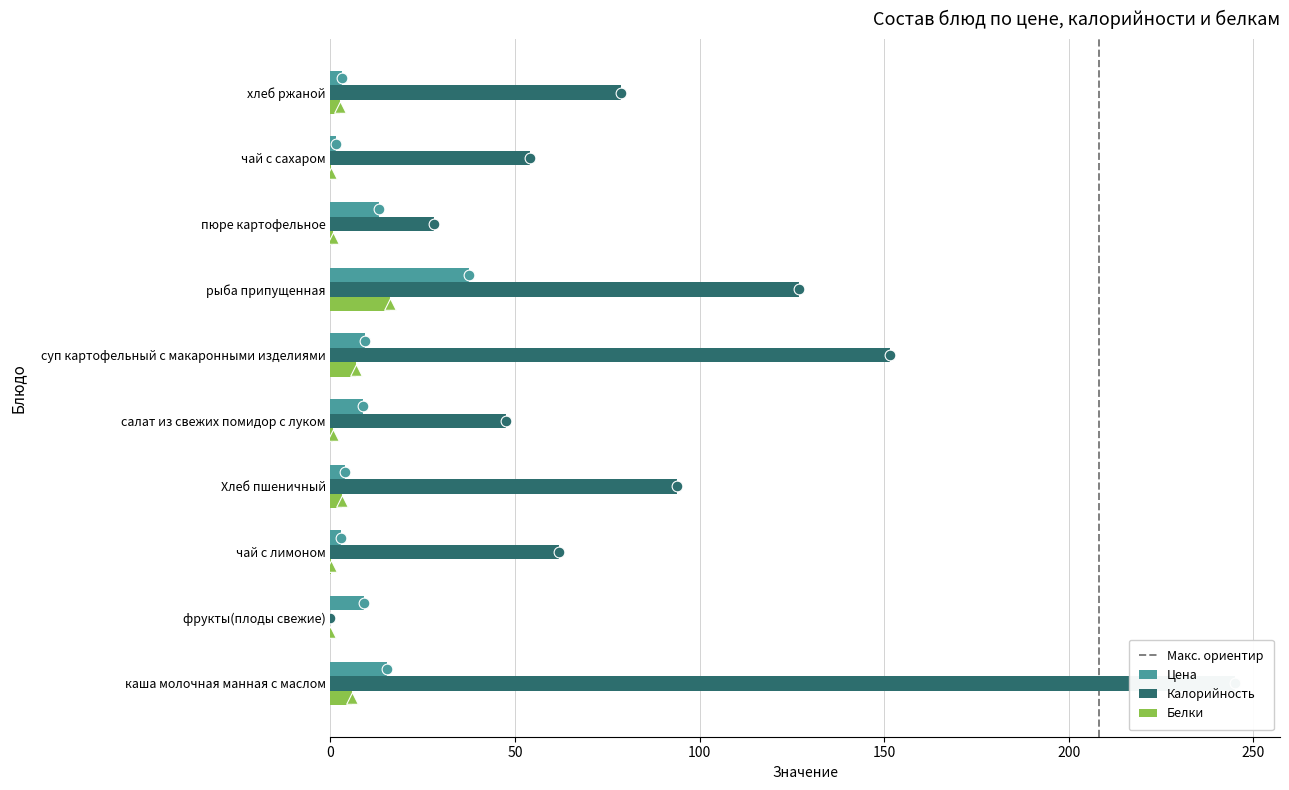

What are all the series names shown in the legend?

Цена, Калорийность, Белки